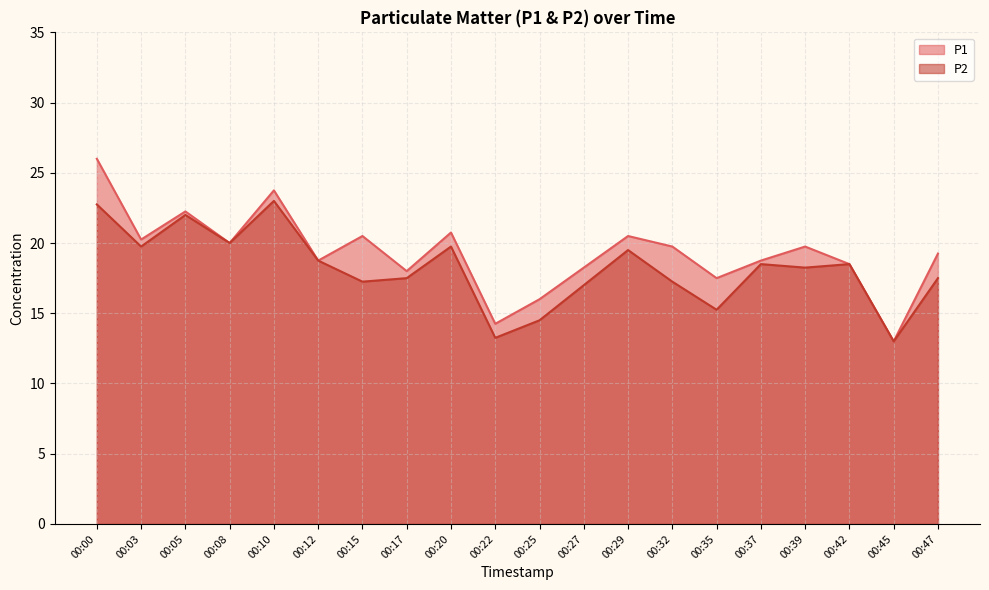

In P1, how many points are lower than both neighbors (excluding endpoints)?

7